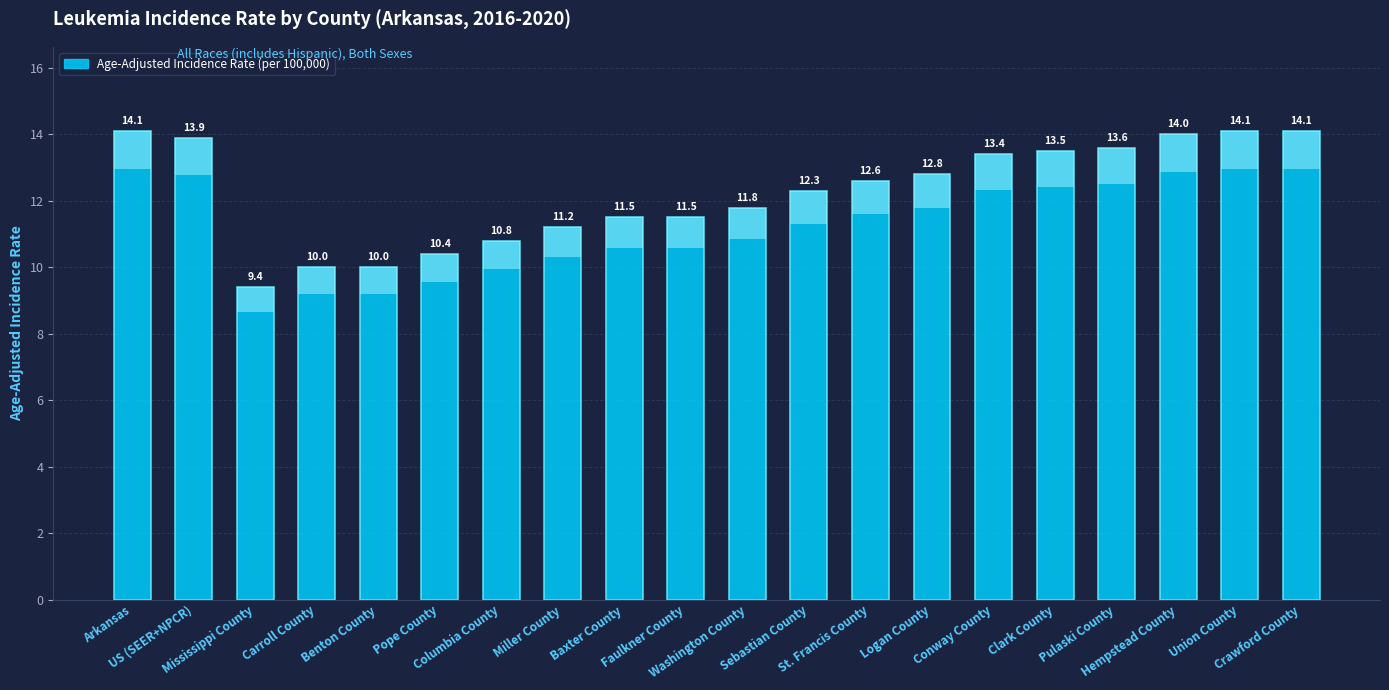

Which label corresponds to the largest value in the chart?

Arkansas